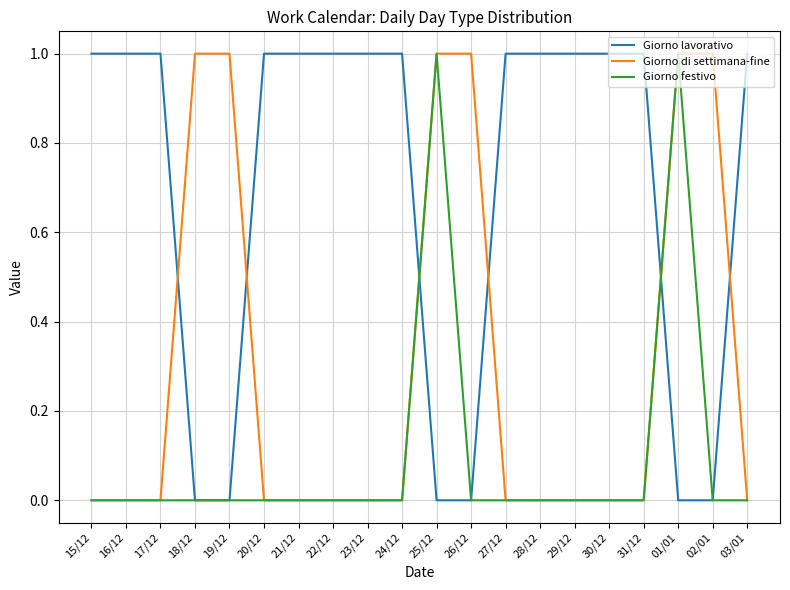

True or false: Giorno festivo has a value of 0 at 28/12.

True